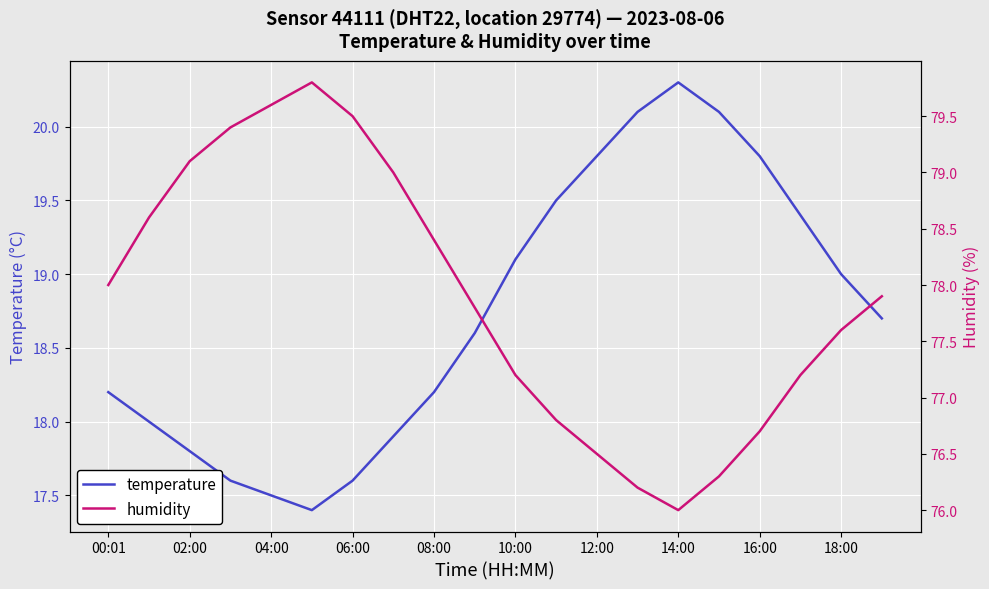

List the series in order of their peak value, highest first.

humidity, temperature